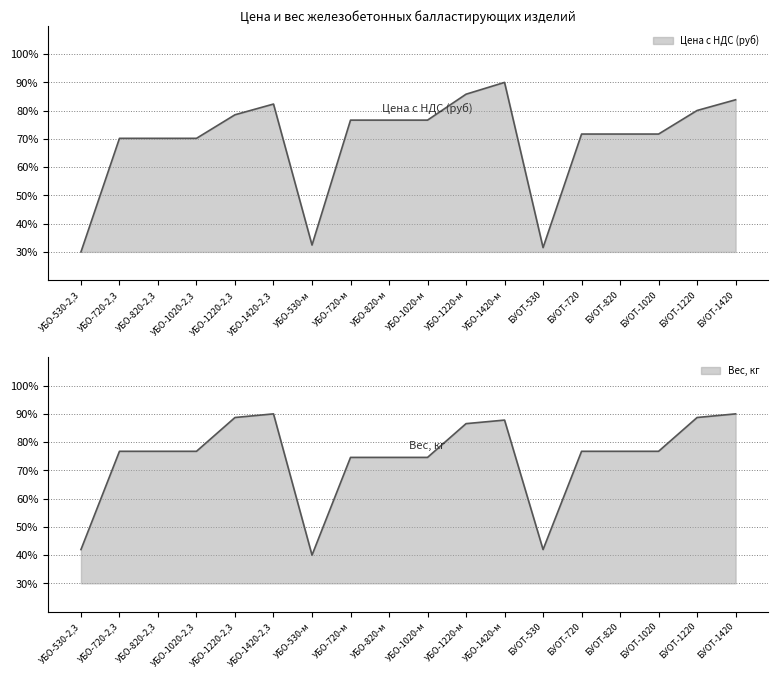

Rank the series at УБО-1020-2,3 from lowest to highest value.

Цена с НДС (руб), Вес, кг